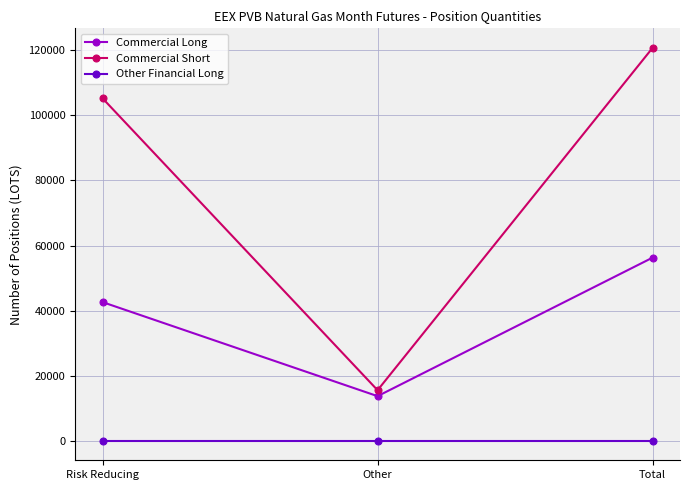

How many values in the Commercial Short series are below 105232?

1